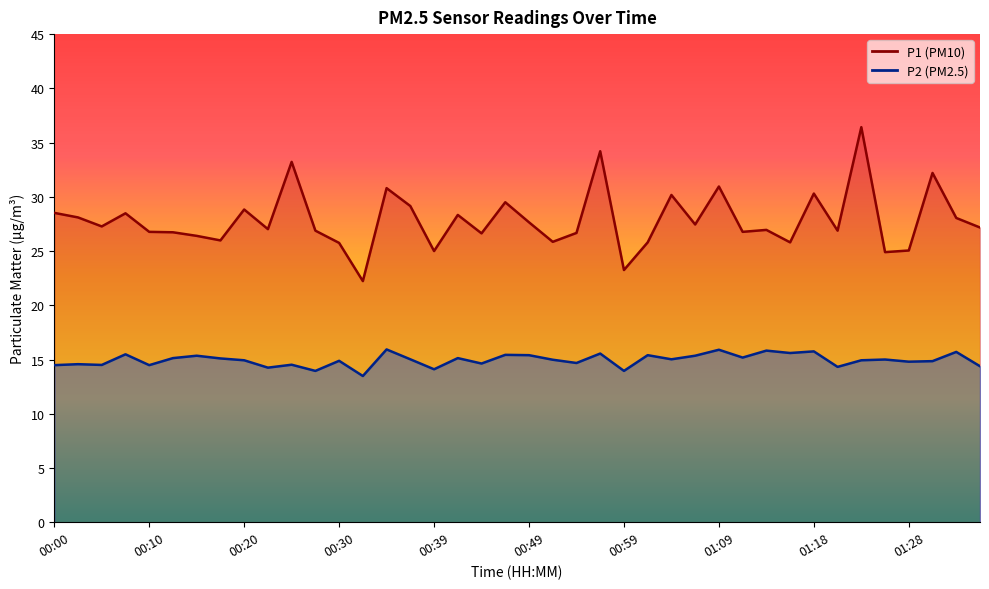

What is the spread (max minus min) of values at 00:56?

18.7